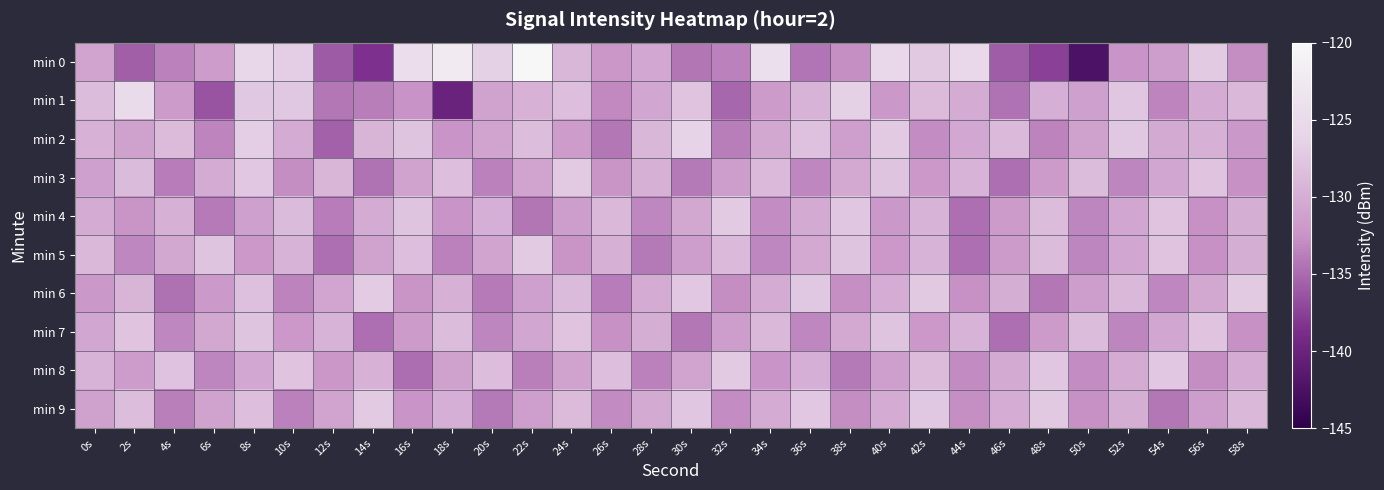

Which series has the largest range (max minus min)?

min 0